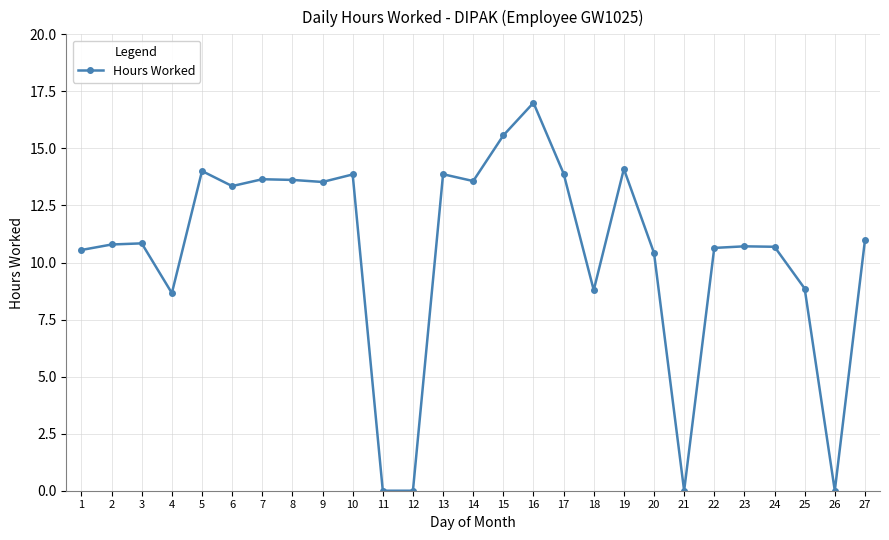

How many data points does each series have?

27